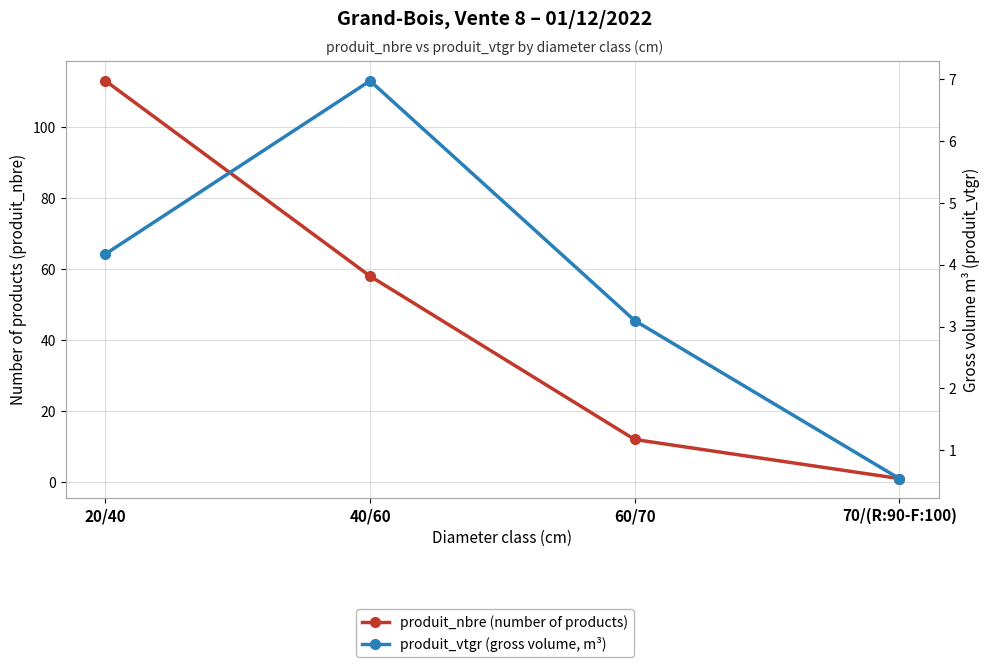

What is the label of the 4th point from the left?

70/(R:90-F:100)